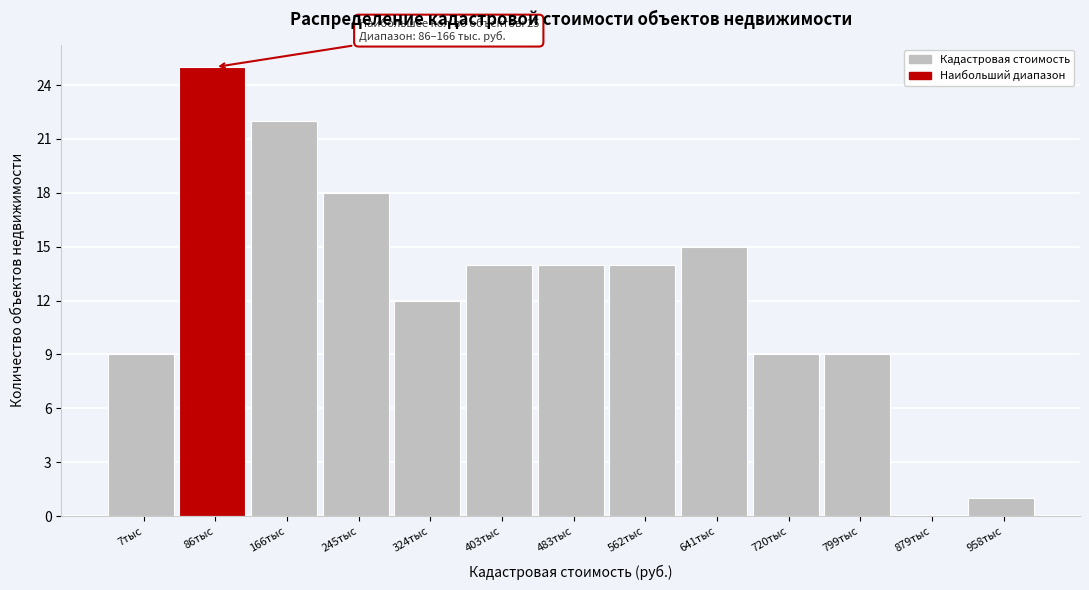

Reading left to right, list all the values displayed in this chart.

7тыс=9	86тыс=25	166тыс=22	245тыс=18	324тыс=12	403тыс=14	483тыс=14	562тыс=14	641тыс=15	720тыс=9	799тыс=9	879тыс=0	958тыс=1